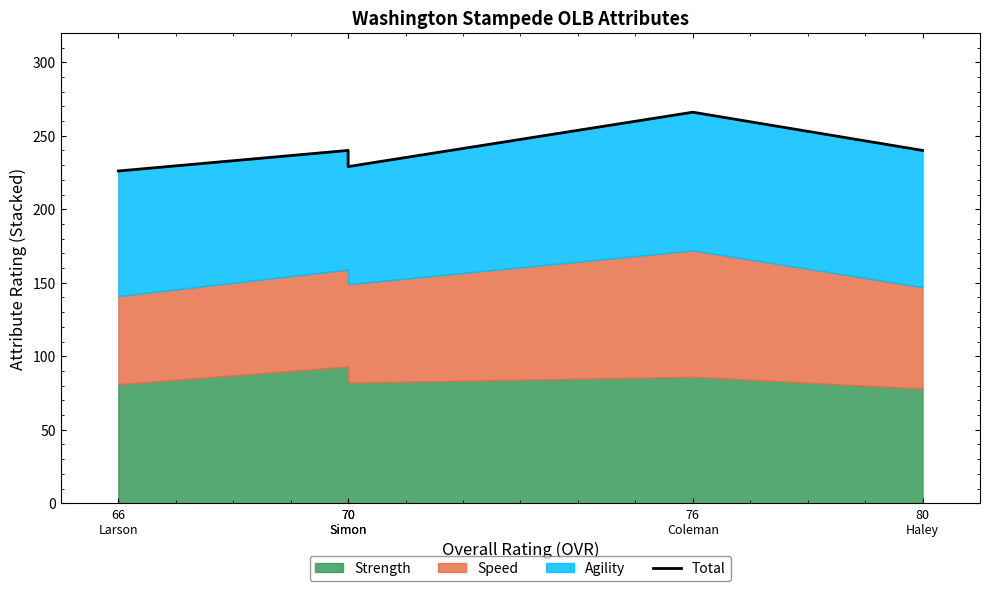

At which category does the chart reach its peak across all series?

76
Coleman